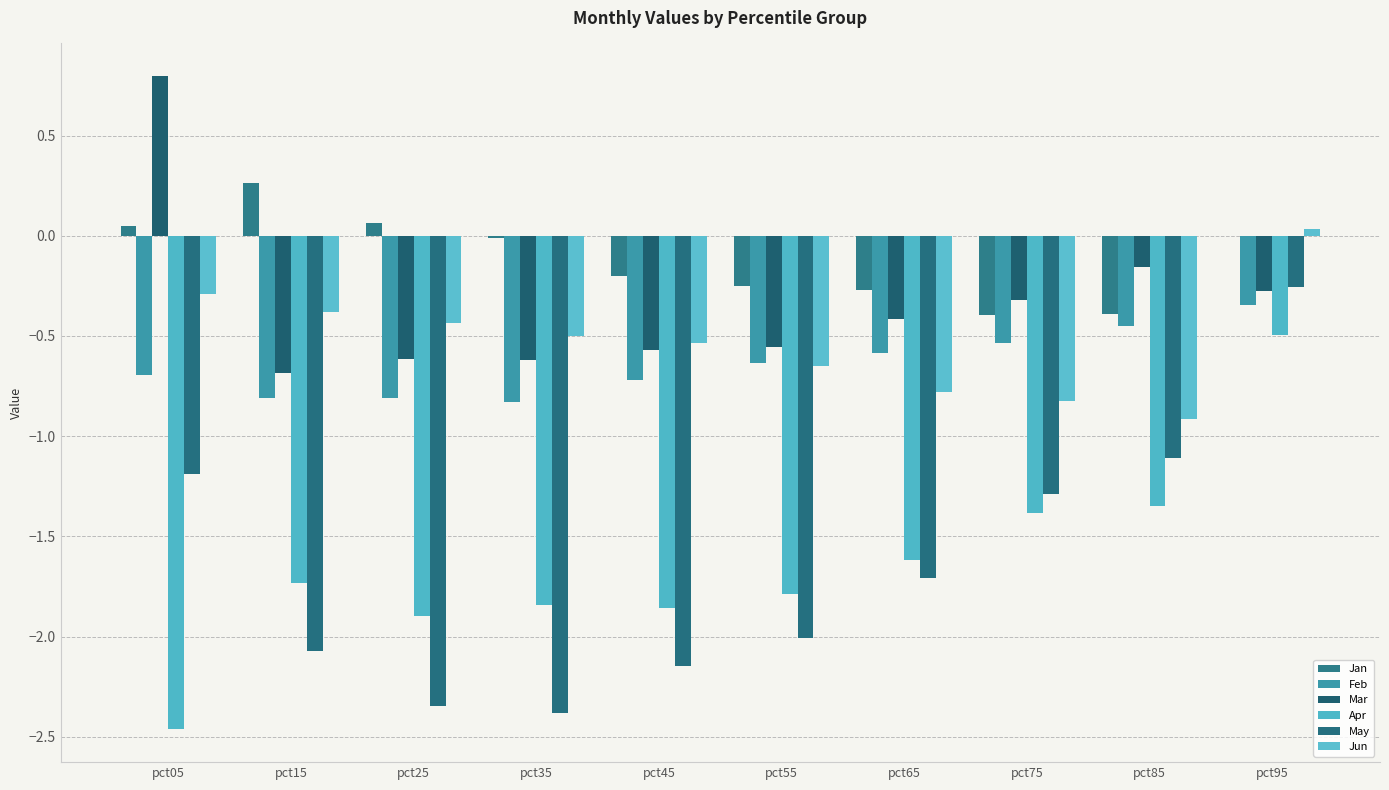

Rank the series at pct25 from lowest to highest value.

May, Apr, Feb, Mar, Jun, Jan